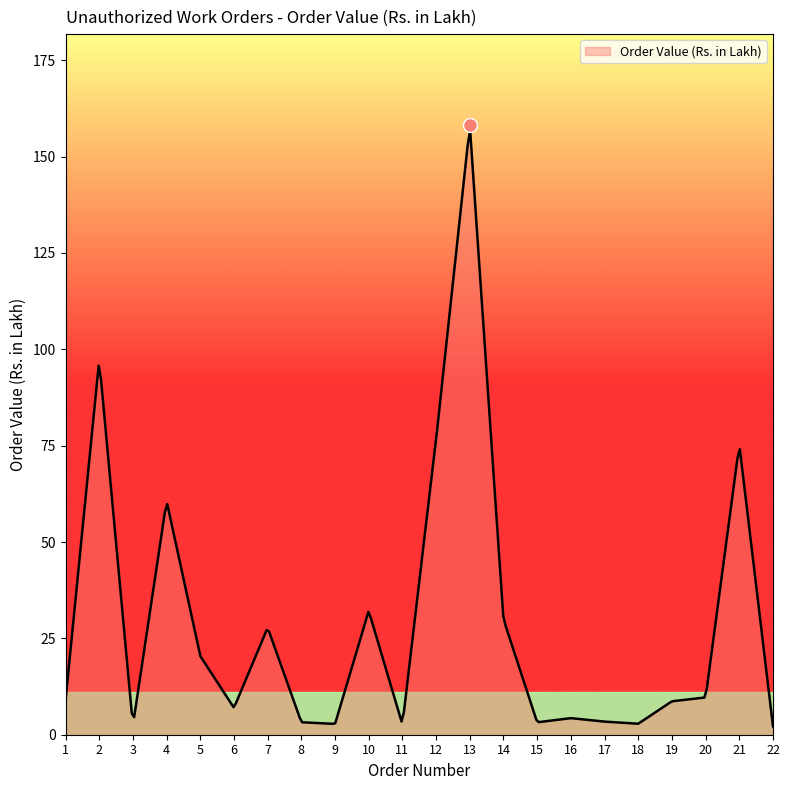

What is the greatest value displayed?

156.8